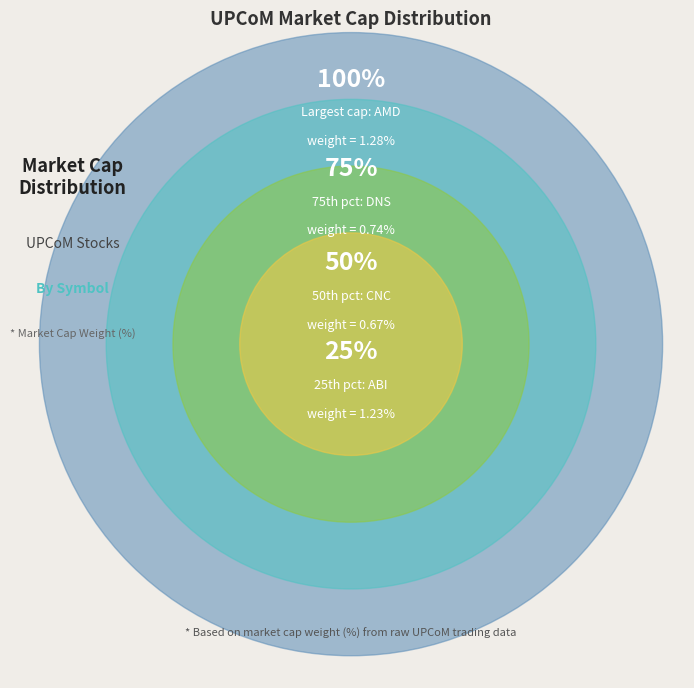

Is there any slice that represents more than half of the pie?

No